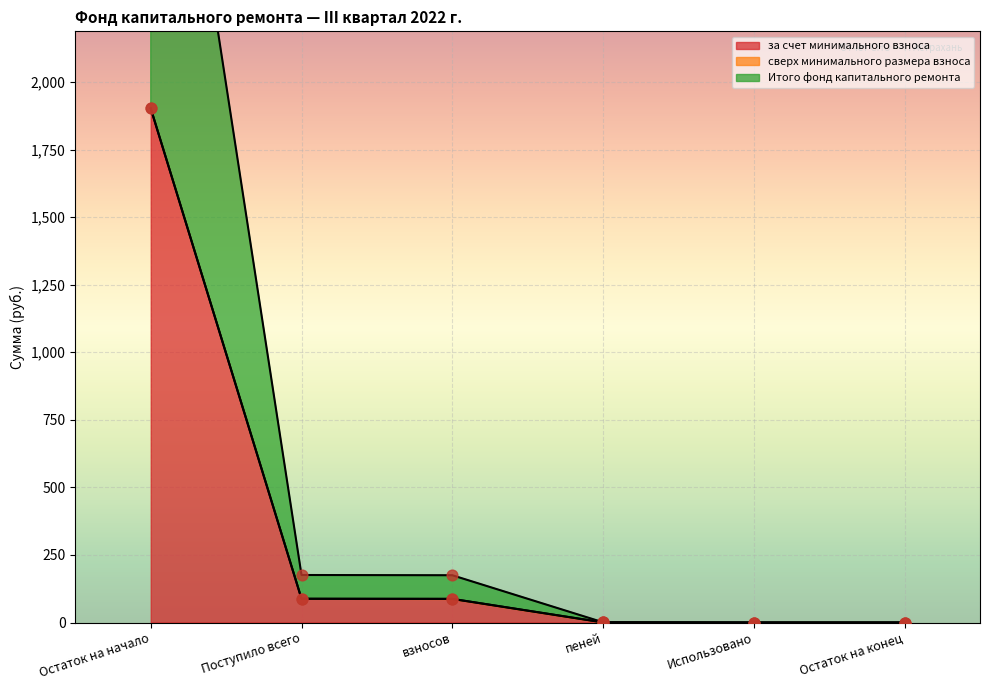

At which category is the sum across all series the highest?

Остаток на начало